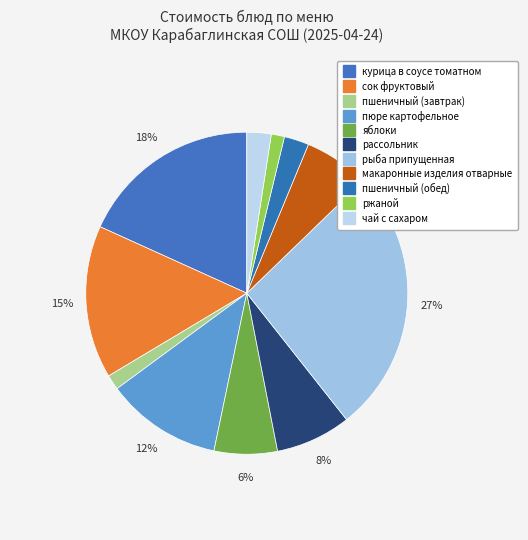

Which category has the biggest portion of the pie?

рыба припущенная